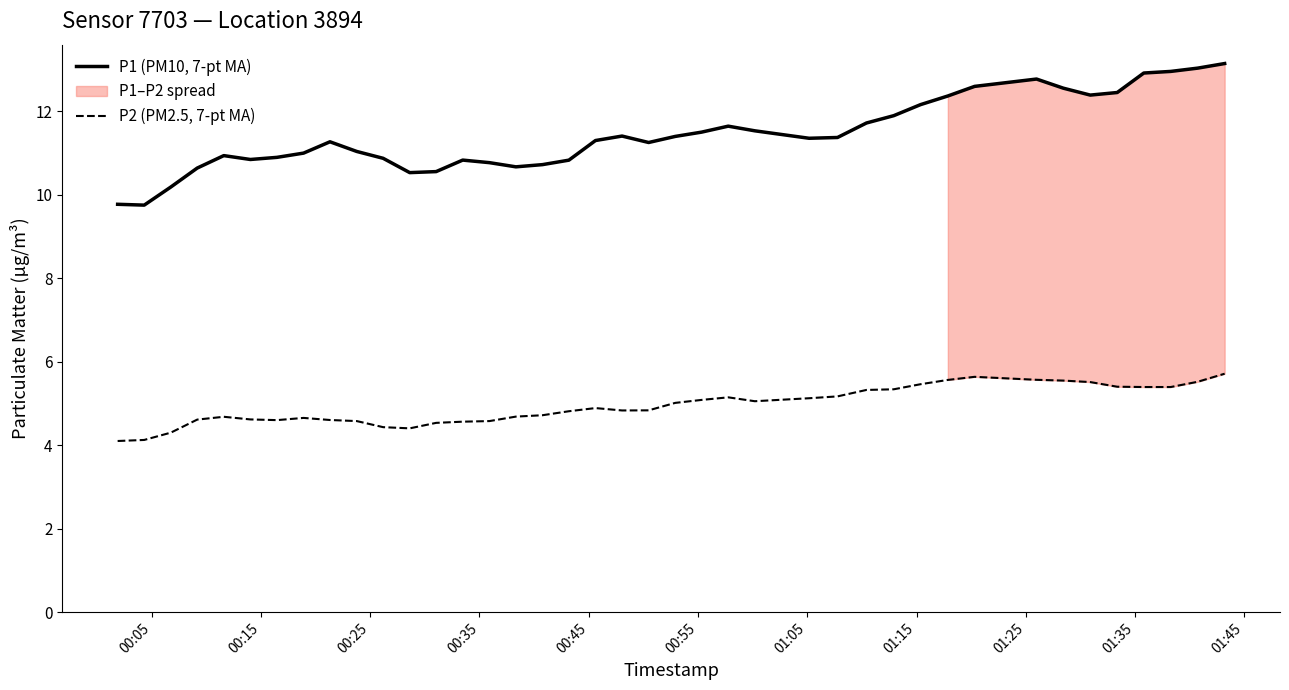

How many series are shown in this chart?

2